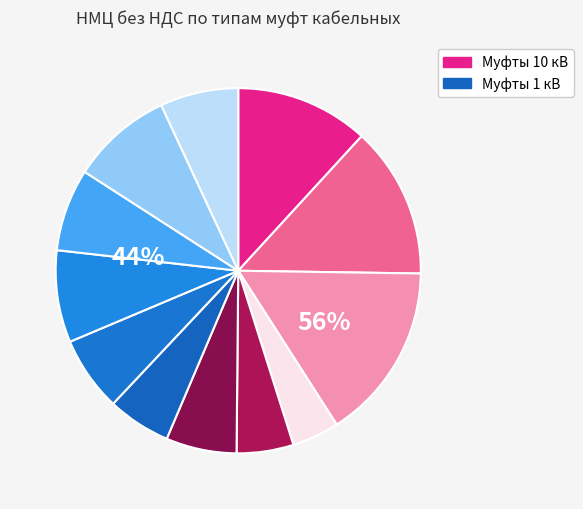

What percentage is the КНтпН-10-150/240-1200 slice, to the nearest percent?

9%